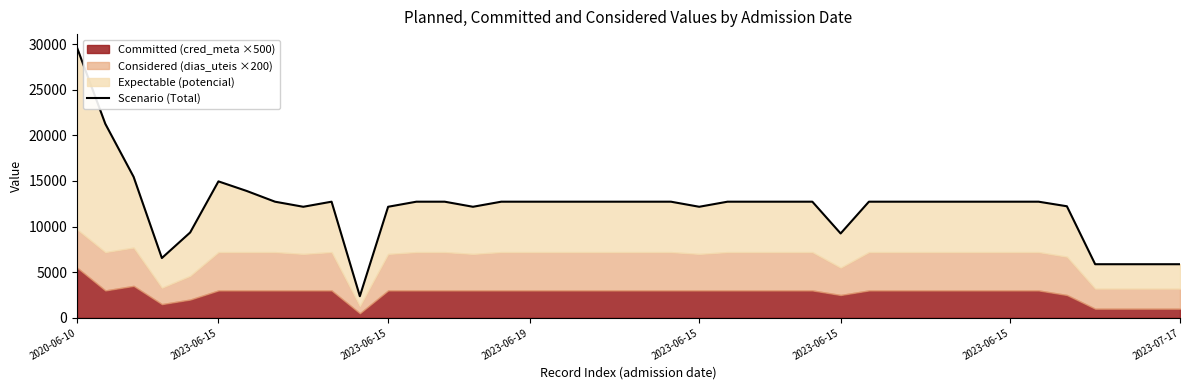

What is the smallest value displayed?

2369.2